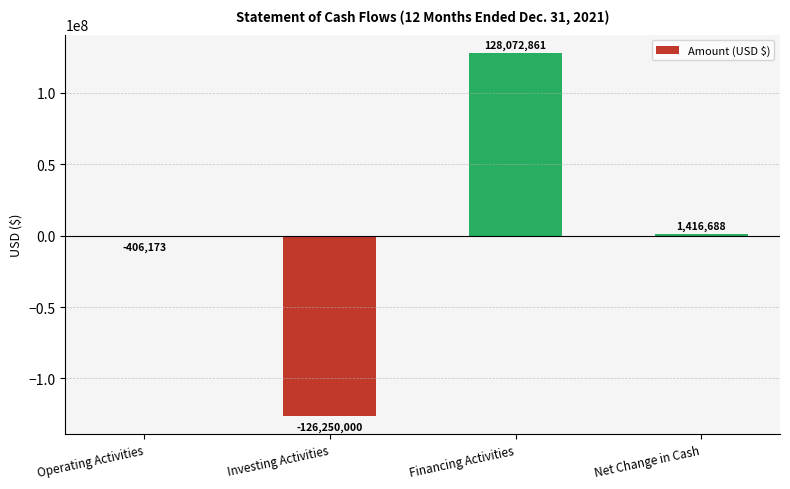

How many values are above zero?

2